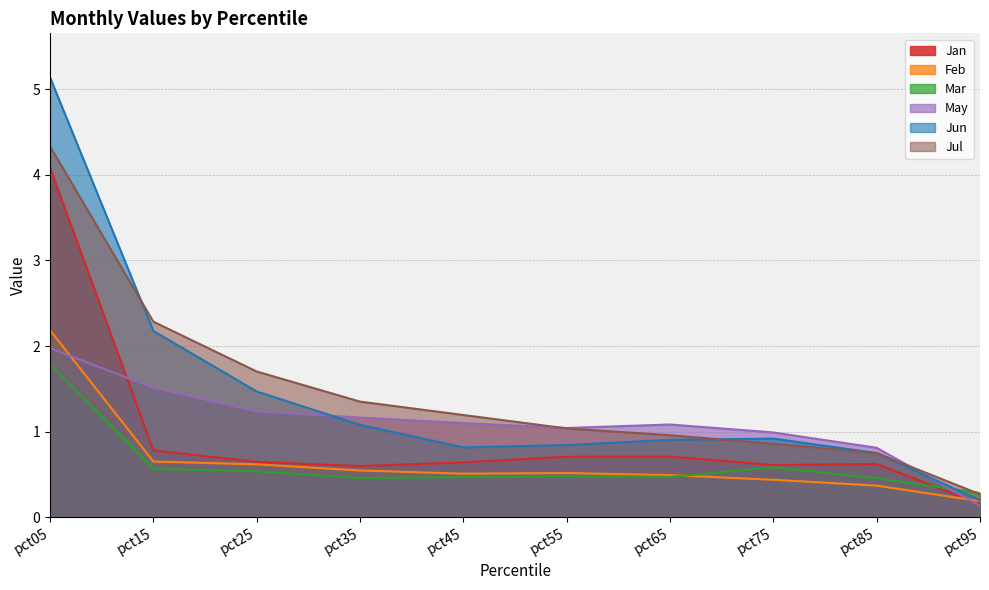

Count the number of data series in this chart.

6